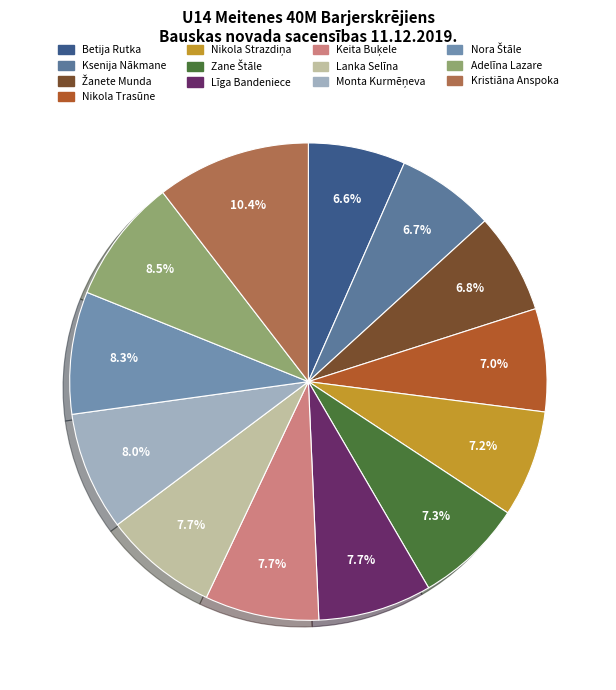

How many segments does this pie chart have?

13